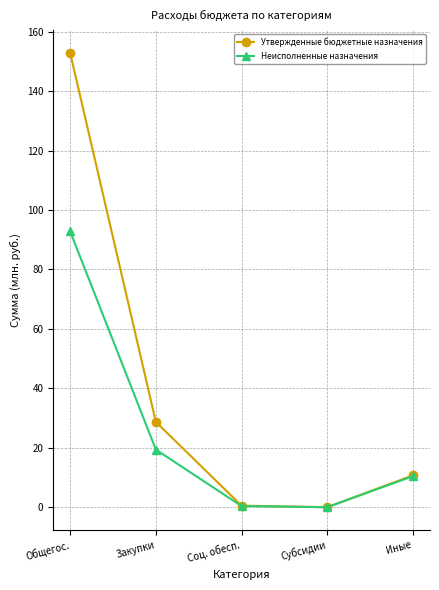

Between Общегос. and Субсидии, which series saw the biggest shift?

Утвержденные бюджетные назначения